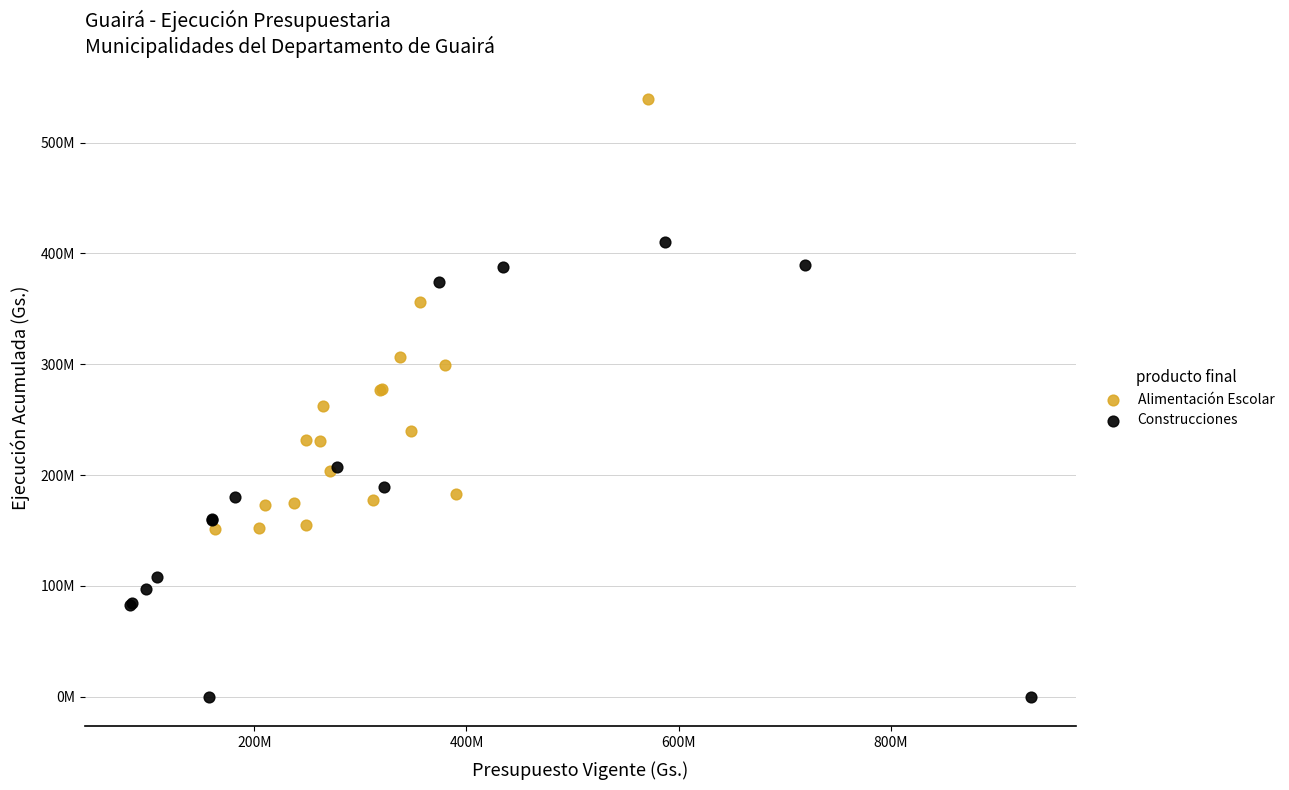

What are all the series names shown in the legend?

Alimentación Escolar, Construcciones